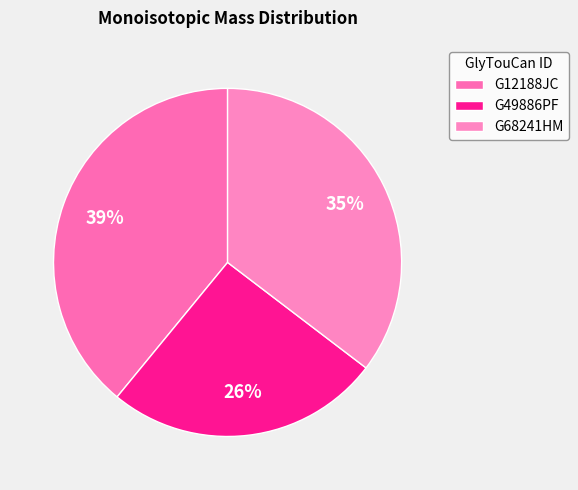

To the nearest percent, what percentage of the pie is G68241HM?

35%